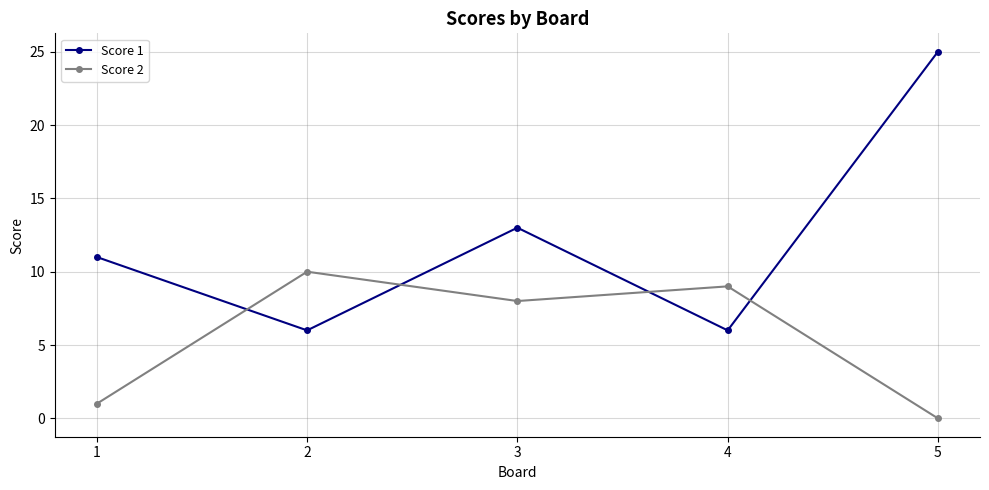

Reading right to left, extract all data points from this chart.

Score 1: 25	6	13	6	11
Score 2: 0	9	8	10	1